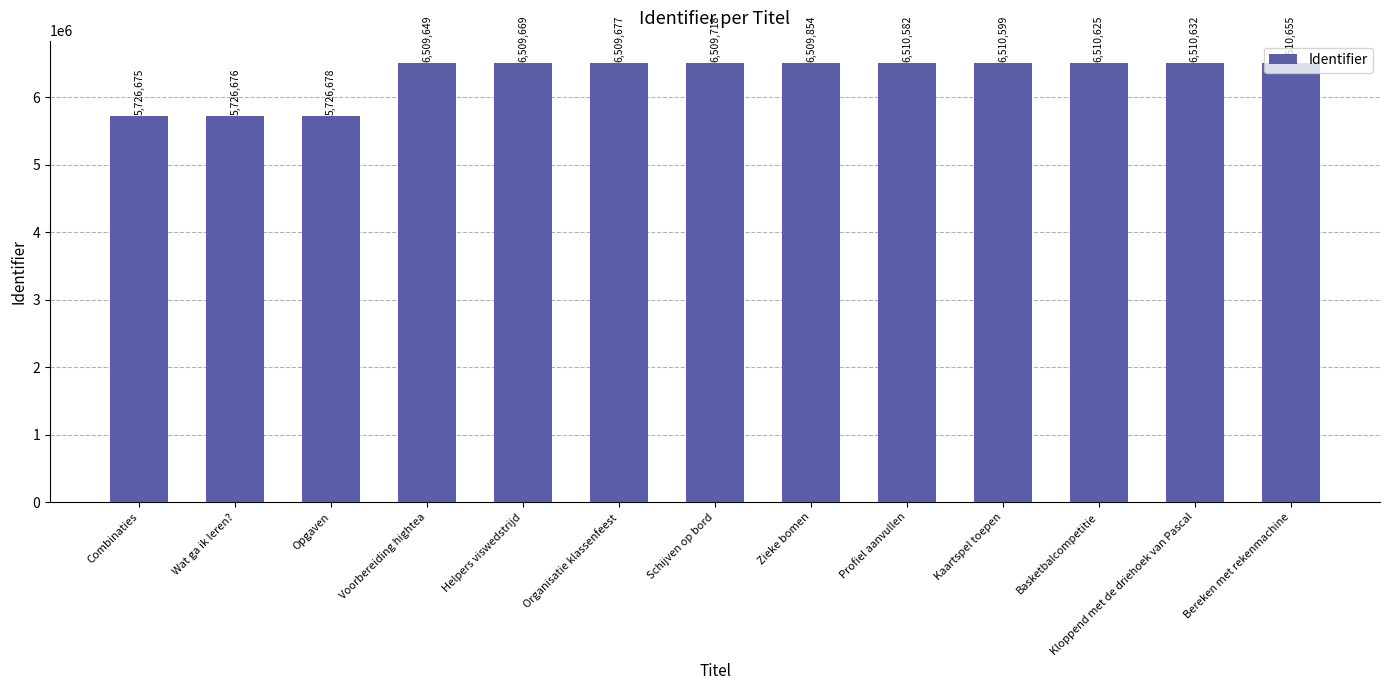

How many data points does each series have?

13